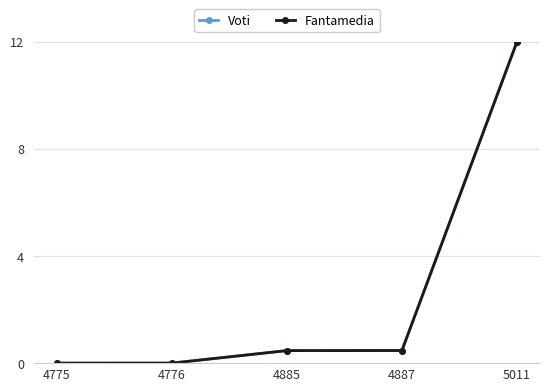

Is it true that Voti equals 12.0 at 5011?

True